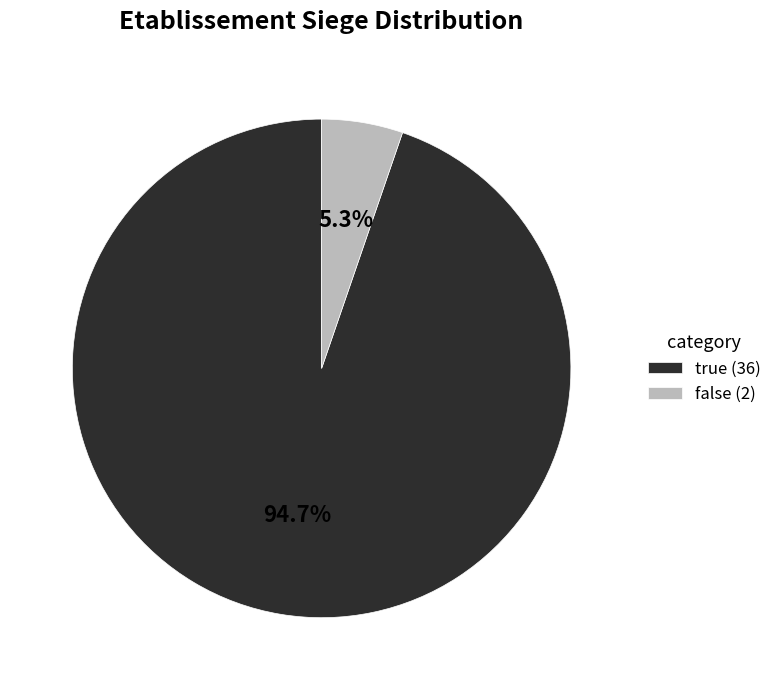

To the nearest percent, what is the difference between the largest and smallest slice percentages?

89%